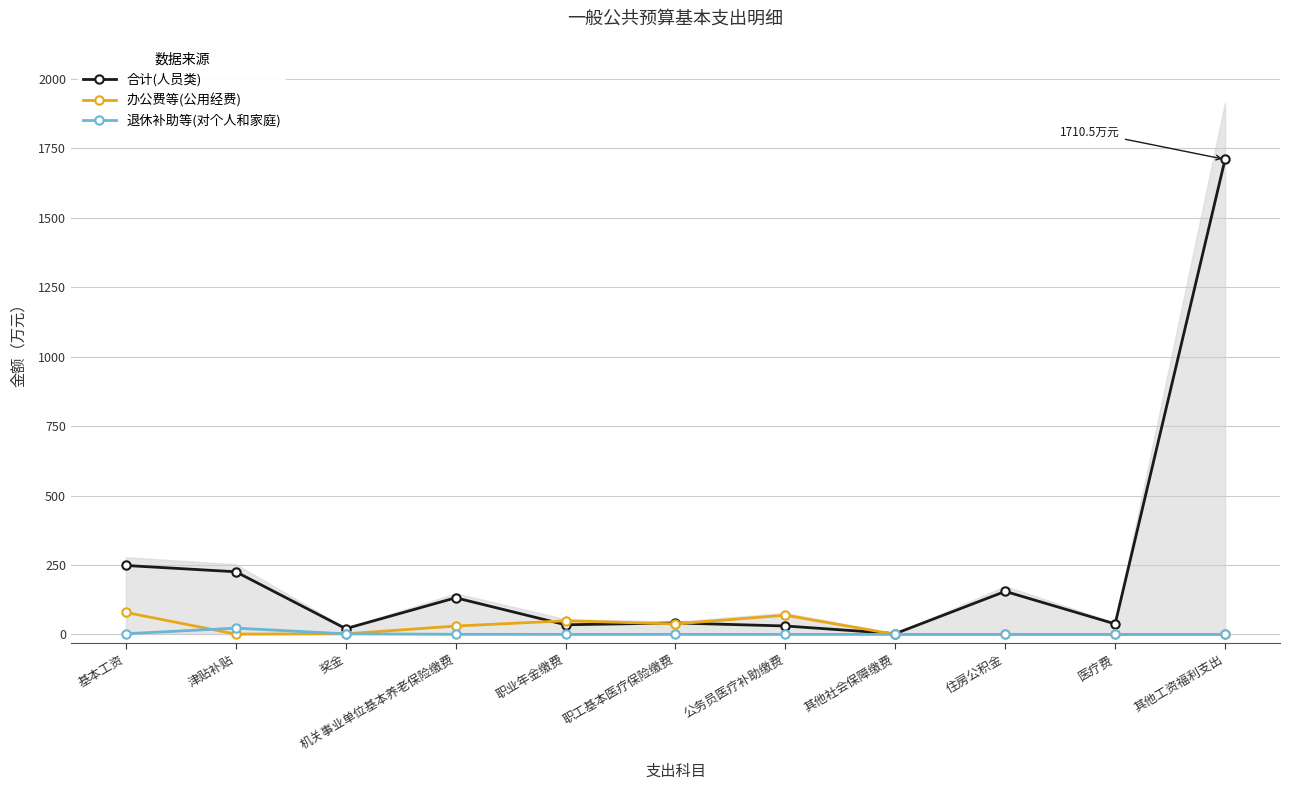

Between which two adjacent categories do 办公费等(公用经费) and 合计(人员类) first intersect?

机关事业单位基本养老保险缴费 and 职业年金缴费